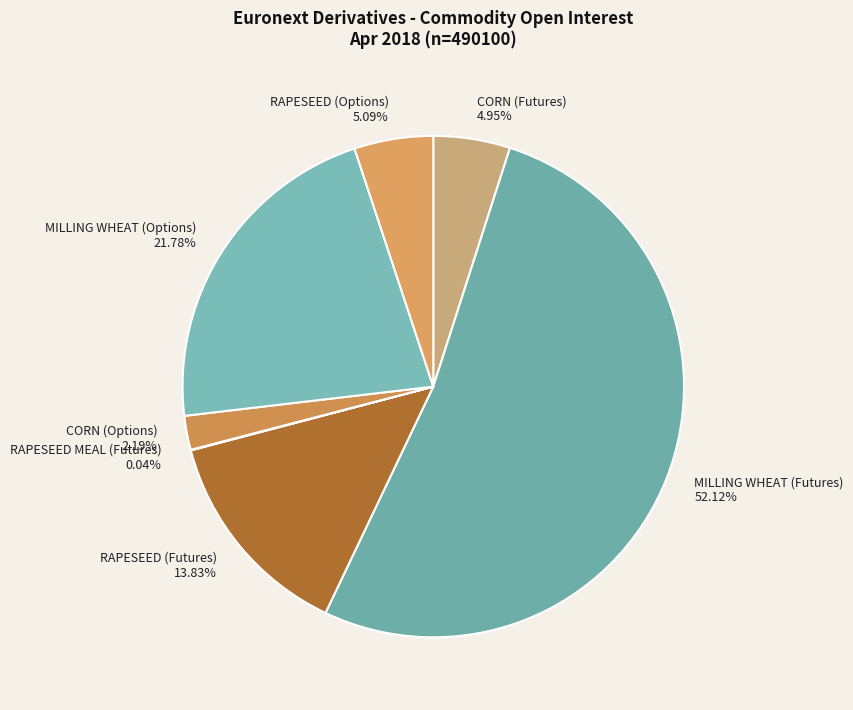

Does MILLING WHEAT (Futures) 52.12% account for over 50% of the chart?

Yes